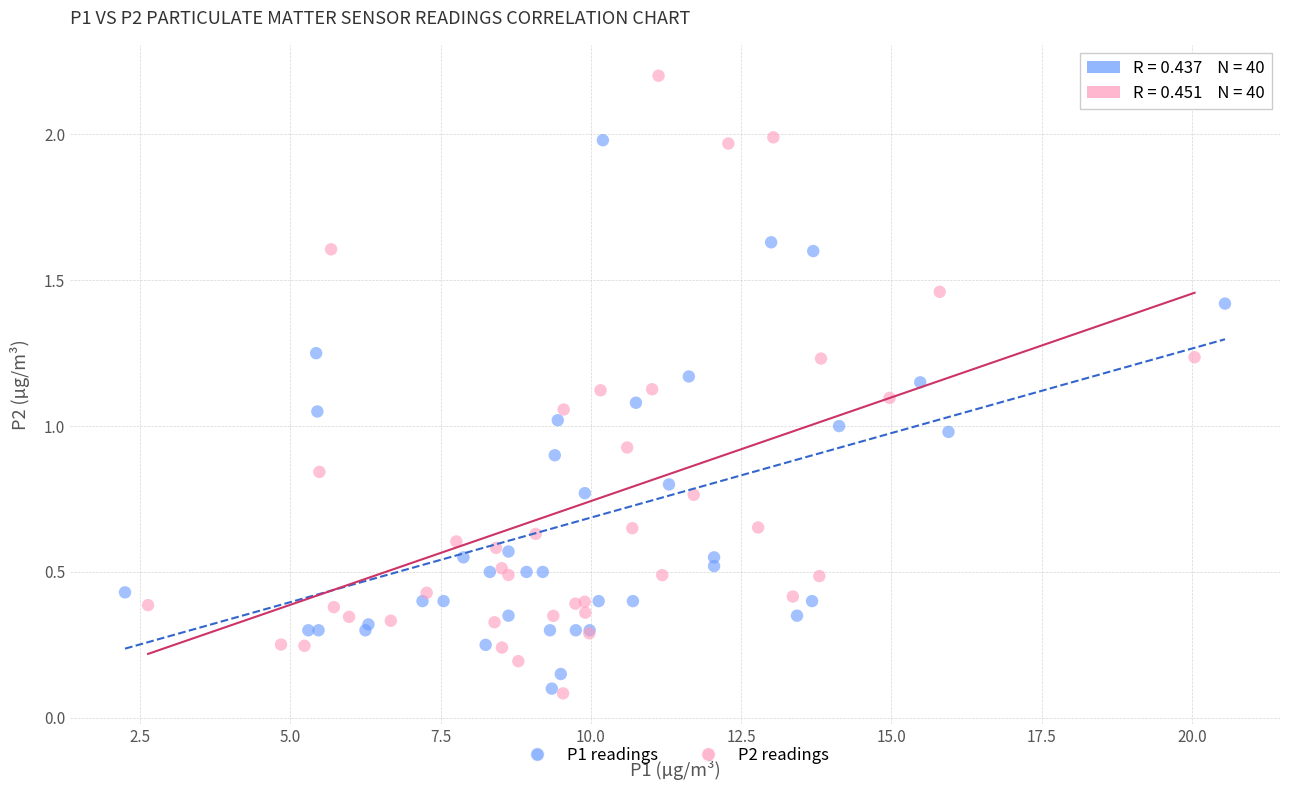

What are all the series names shown in the legend?

P1 readings, P2 readings